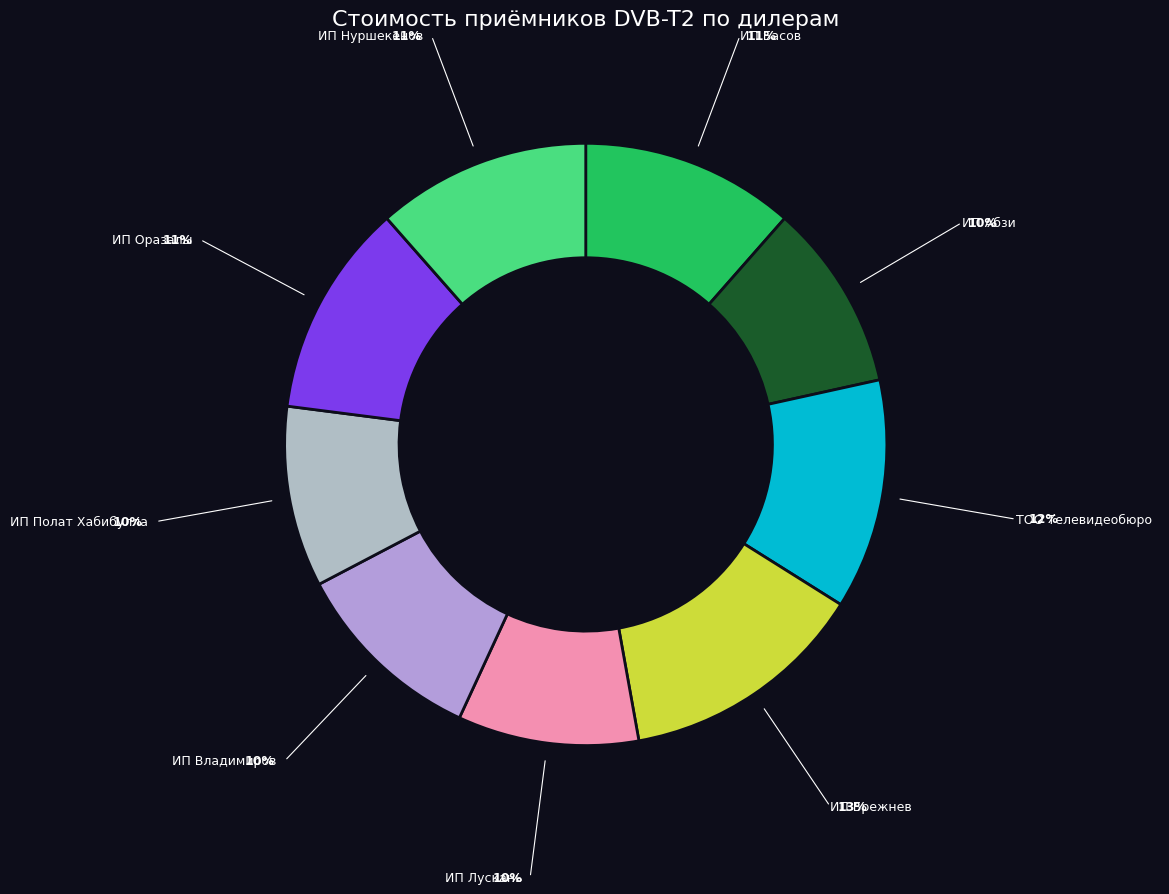

Count the number of slices in the pie.

9